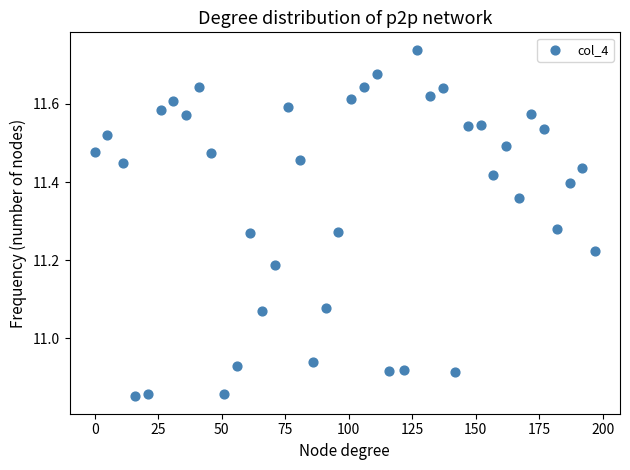

What is the range of X values (max minus min)?

197.0